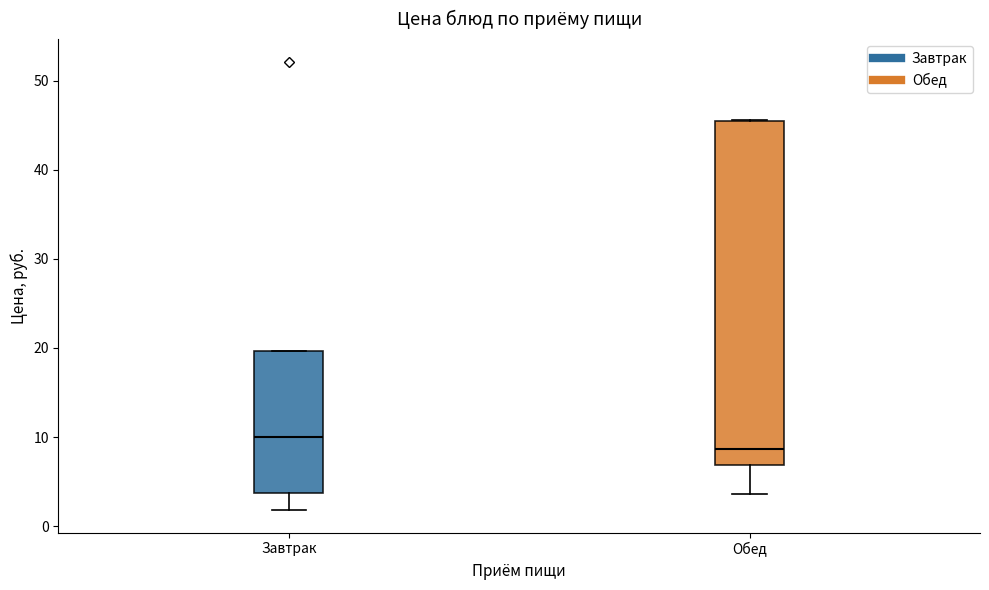

Which box has the highest median line?

Завтрак